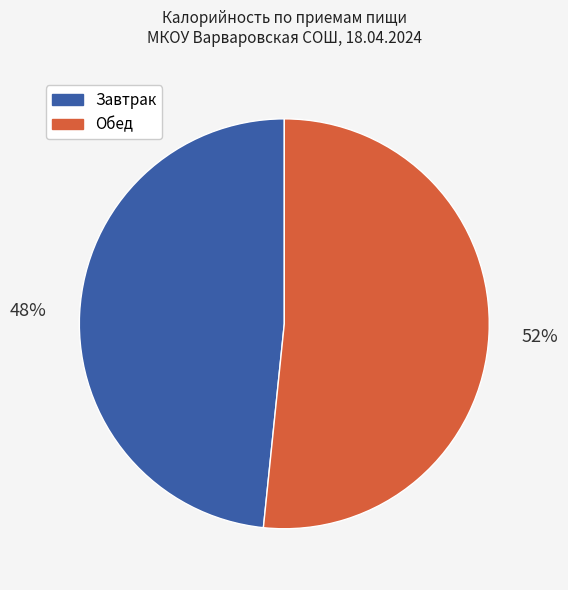

Does any single category account for the majority?

Yes